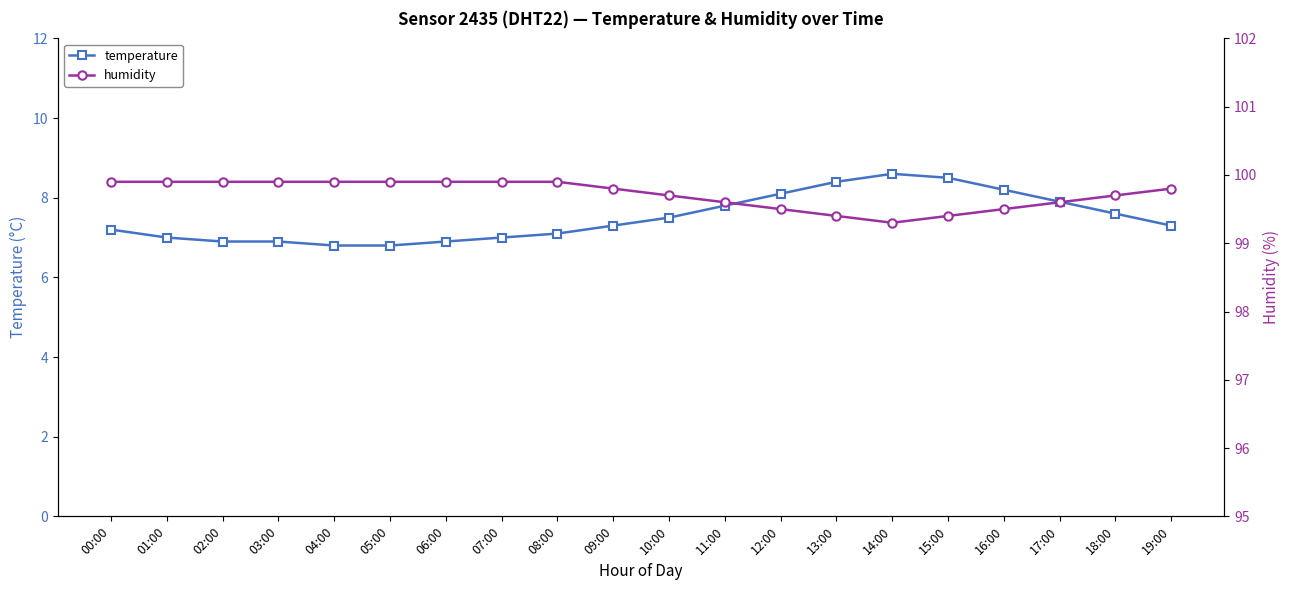

Is it true that temperature equals 7.1 at 08:00?

True